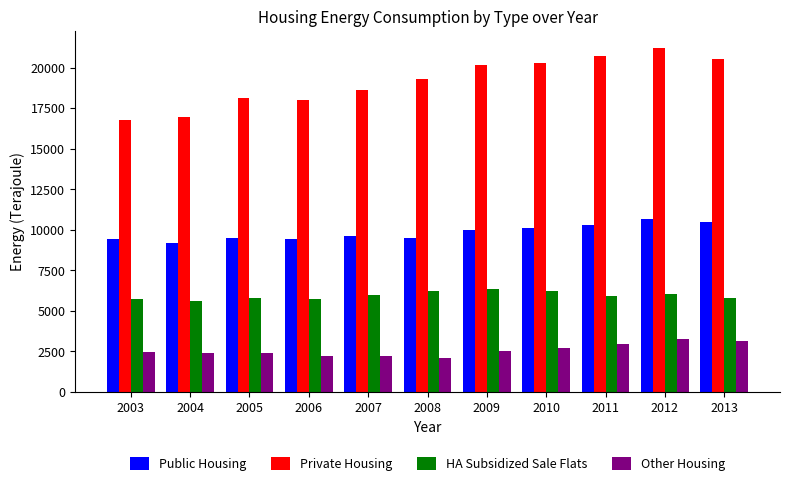

Which category has the lowest value in the Public Housing series?

2004